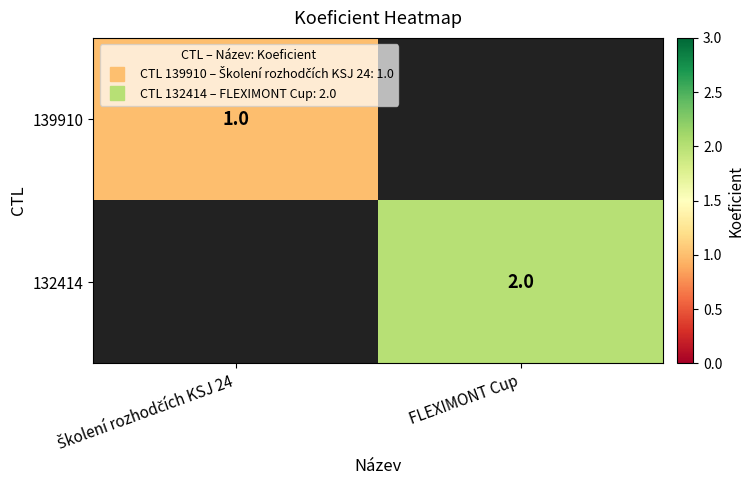

Which category has the highest value across all series?

FLEXIMONT Cup